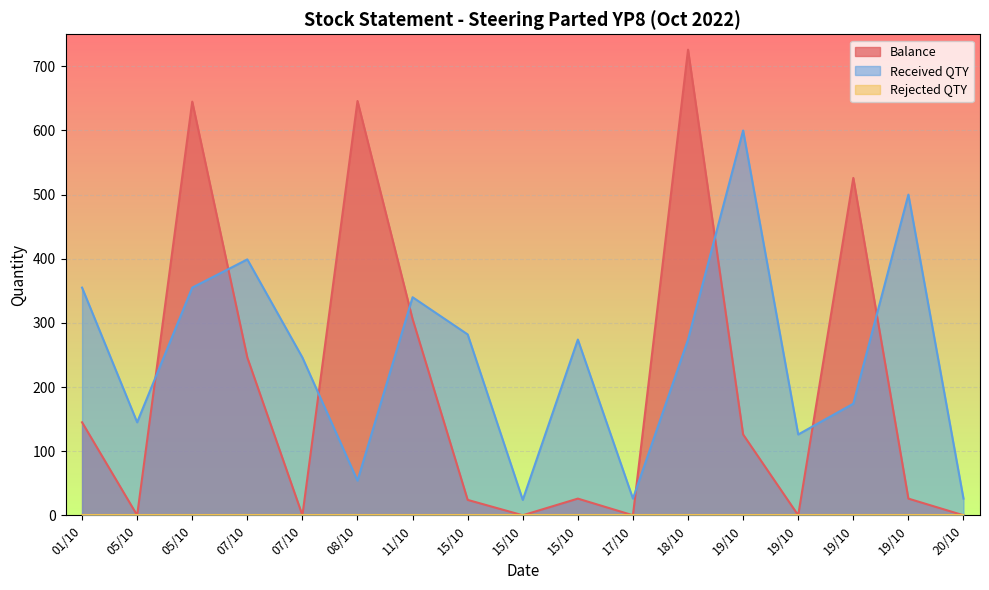

Where does the Balance series first go above 26?

01/10